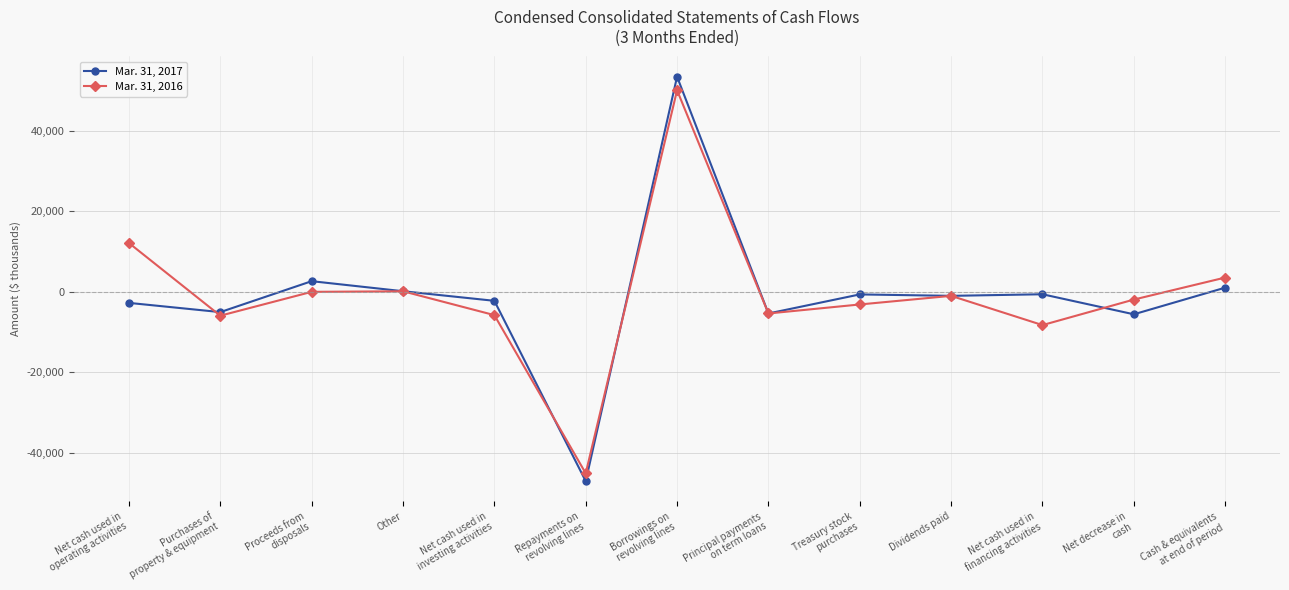

What are all the series names shown in the legend?

Mar. 31, 2017, Mar. 31, 2016